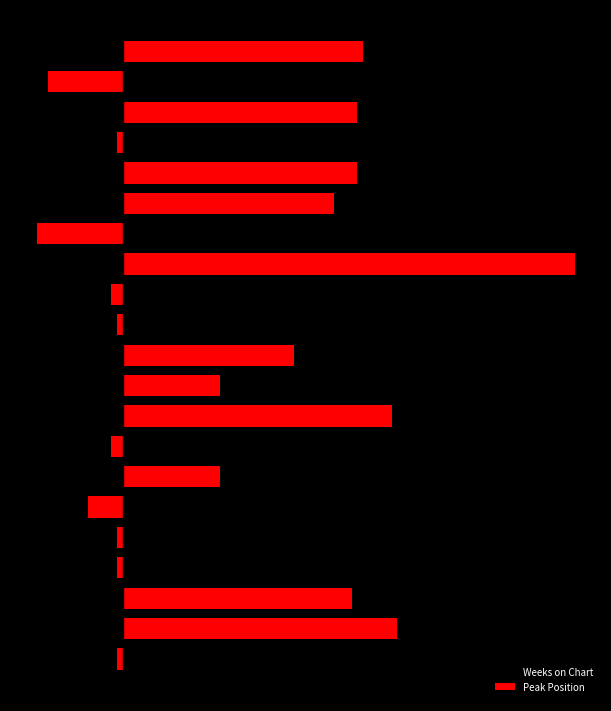

What is the total value across all series at 14?

-12